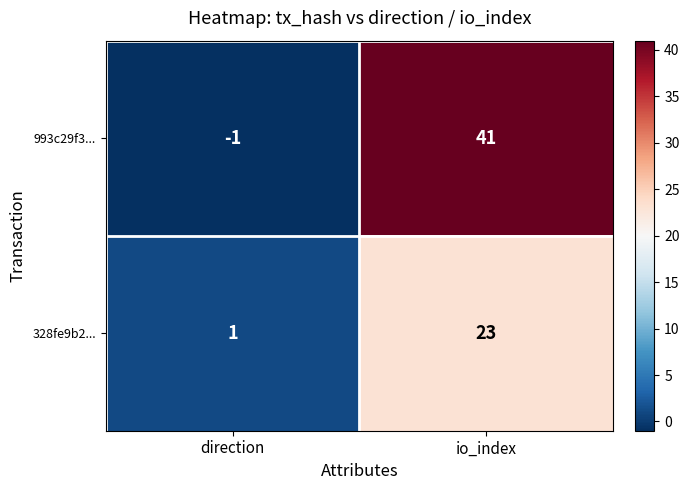

What is the maximum value shown in the chart?

41